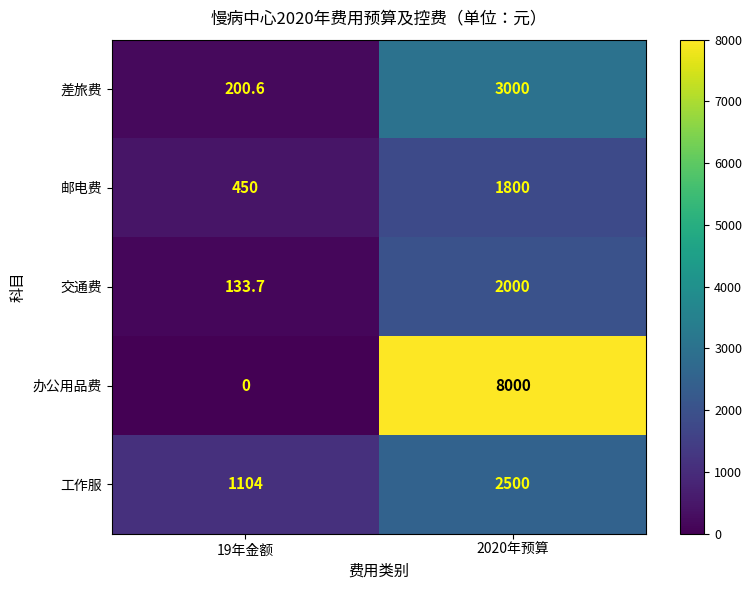

What is the difference between the highest and lowest values at 2020年预算?

6200.0